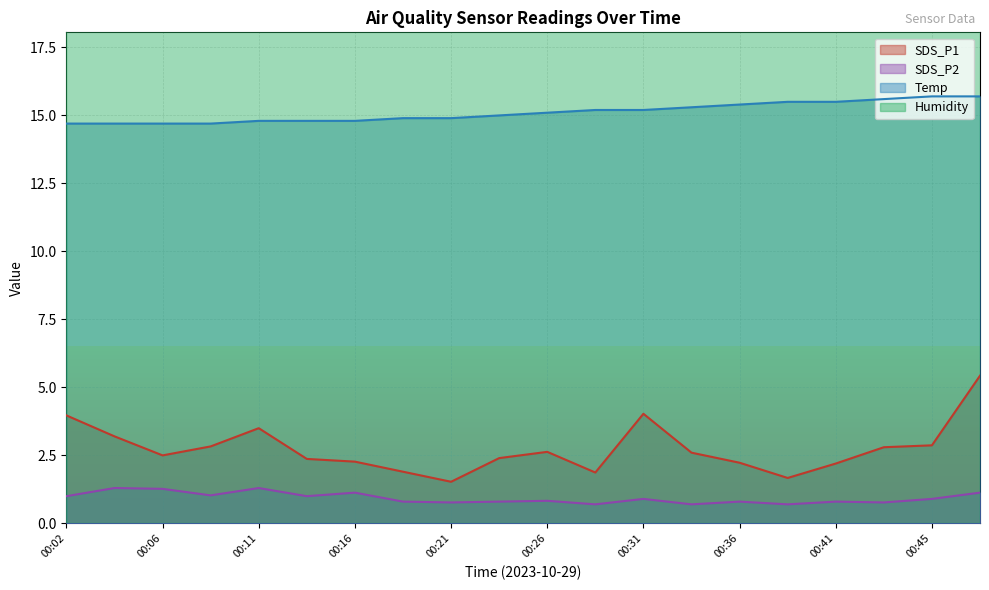

What is the difference between the highest and lowest values at 00:43?

14.8